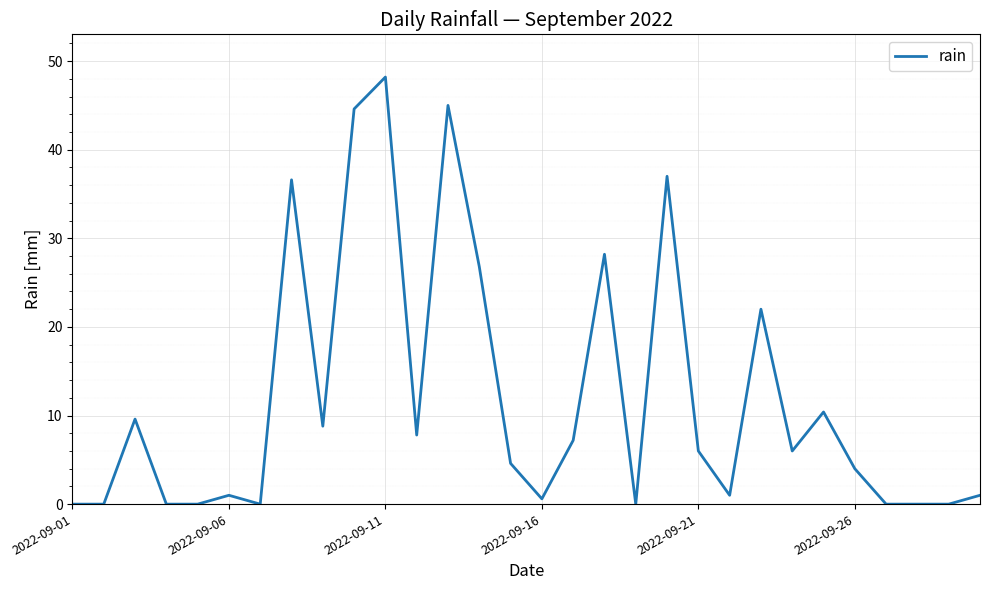

How many lines are shown in the chart?

1